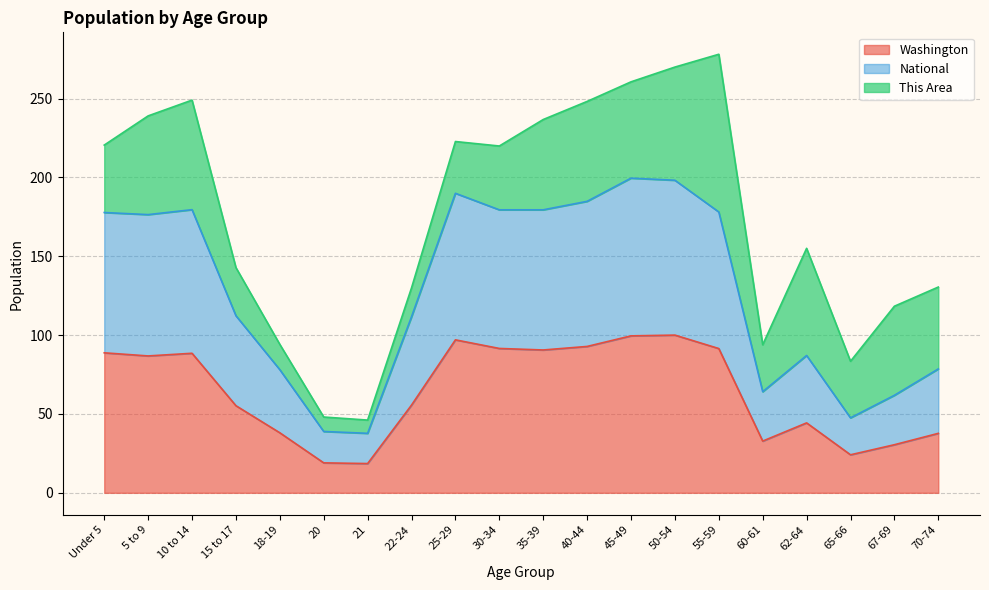

Is it true that Washington equals 38.1 at 18-19?

True